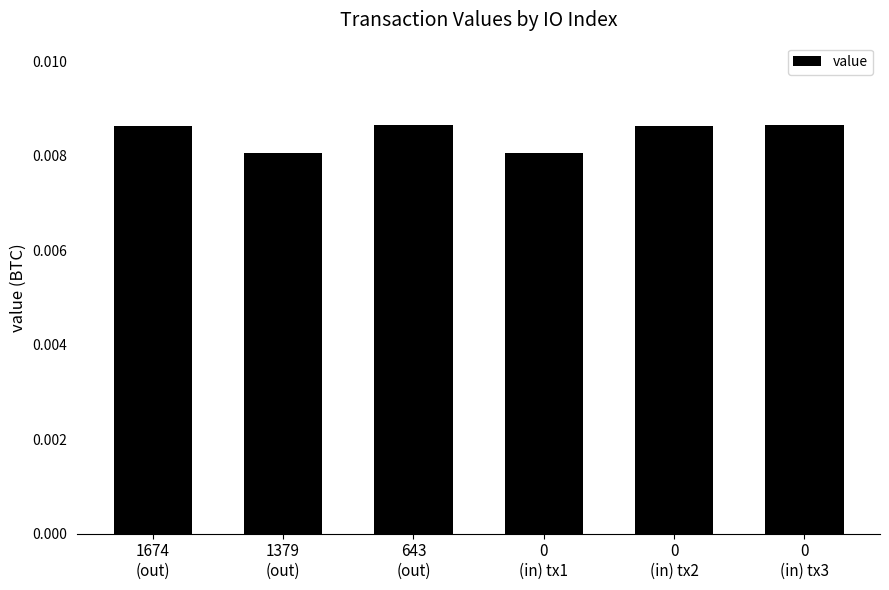

Are the bars horizontal?

No